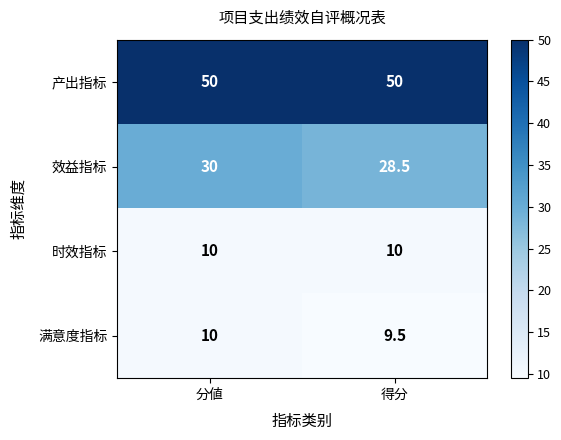

The value of 效益指标 at 得分 is 47.6. True or false?

False